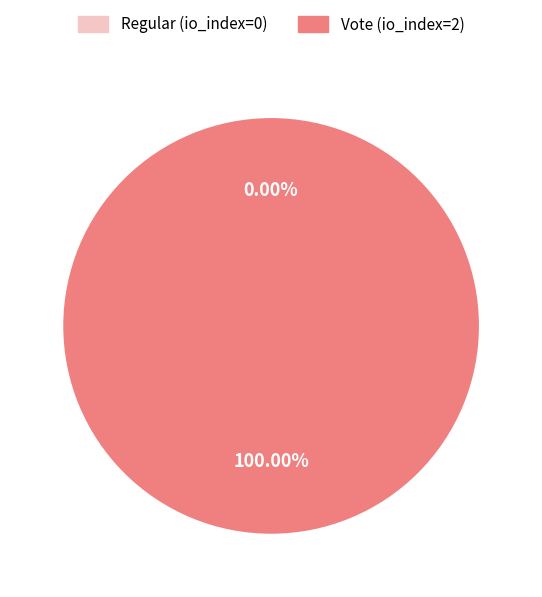

Is the sum of Regular and Vote greater than half?

Yes